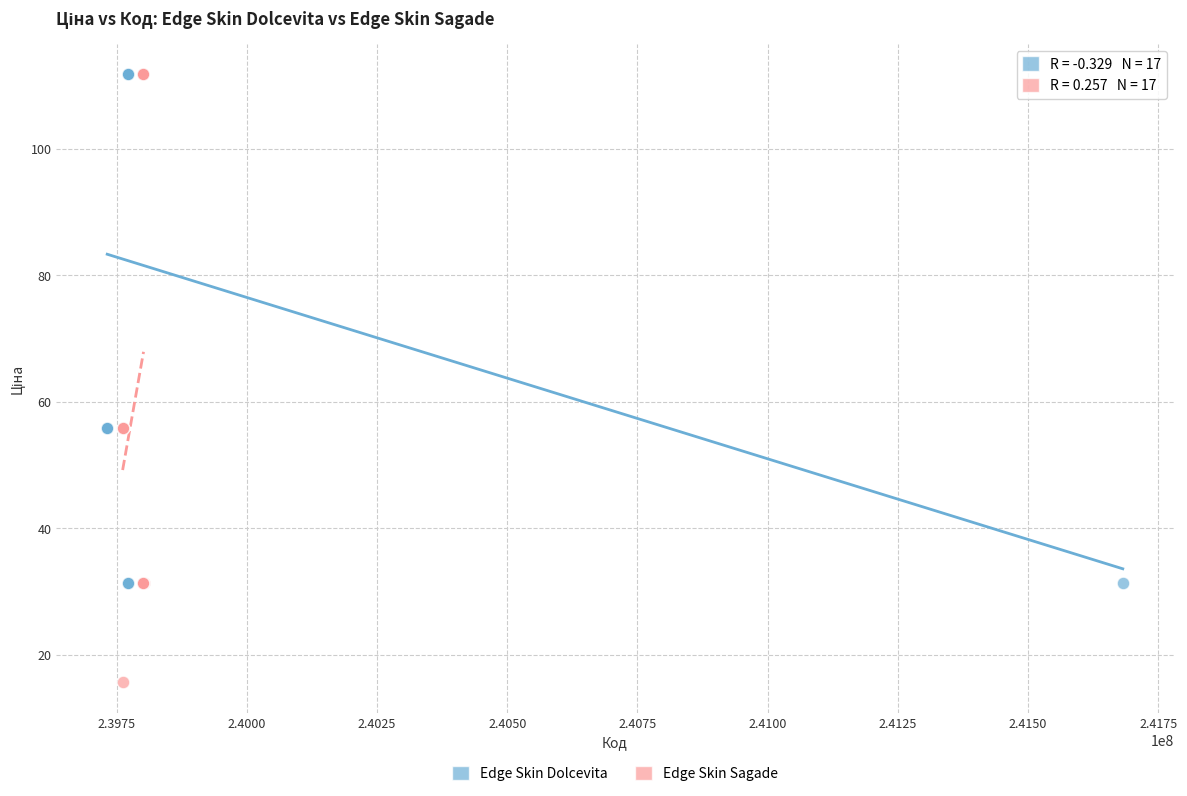

Which series reaches the minimum Y coordinate?

Edge Skin Sagade